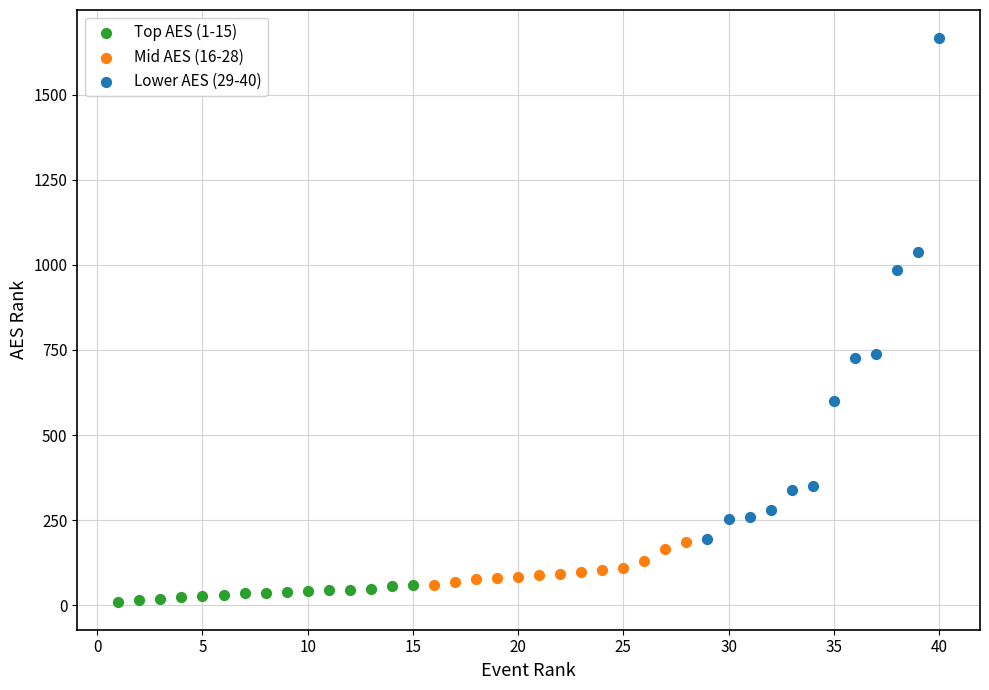

What are all the series names shown in the legend?

Top AES (1-15), Mid AES (16-28), Lower AES (29-40)